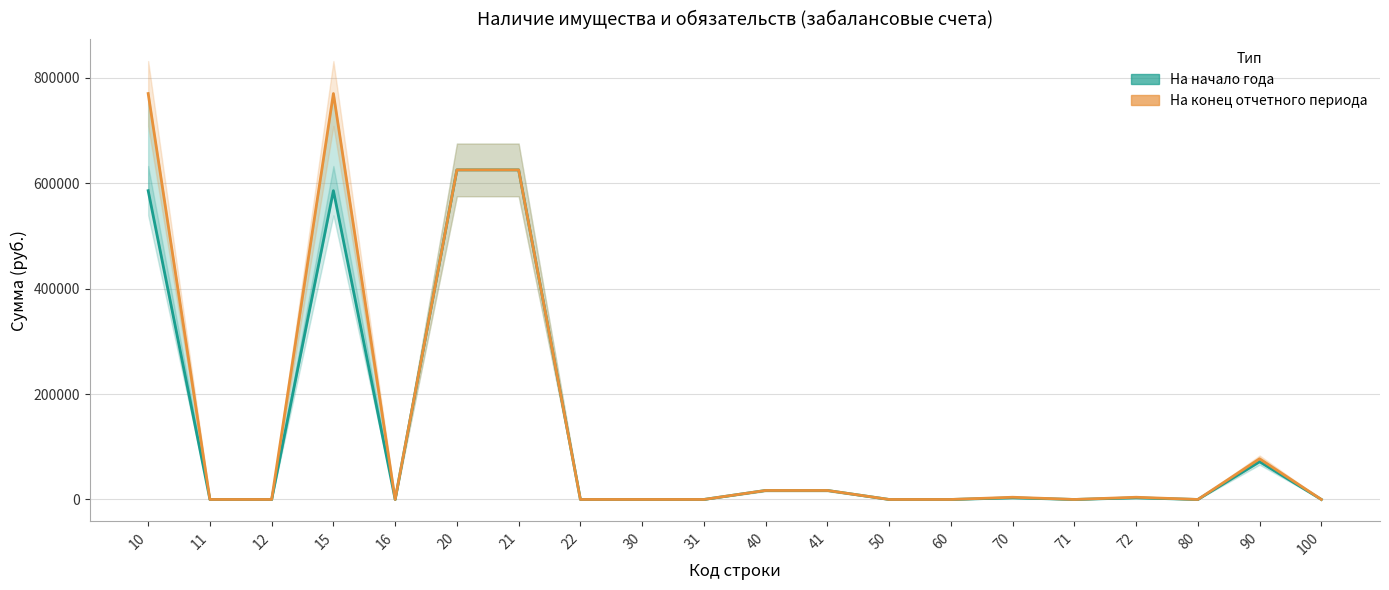

Reading right to left, list all the values displayed in this chart.

На начало года: 0.0	71600.0	0.0	3028.0	0.0	3028.0	0.0	0.0	17070.4	17070.4	6.0	6.0	0.0	625000.0	625000.0	0.0	585605.2	0.0	0.0	585605.2
На конец отчетного периода: 0.0	77200.0	0.0	4210.4	0.0	4210.4	0.0	0.0	17070.4	17070.4	8.0	8.0	0.0	625000.0	625000.0	0.0	769811.2	0.0	0.0	769811.2